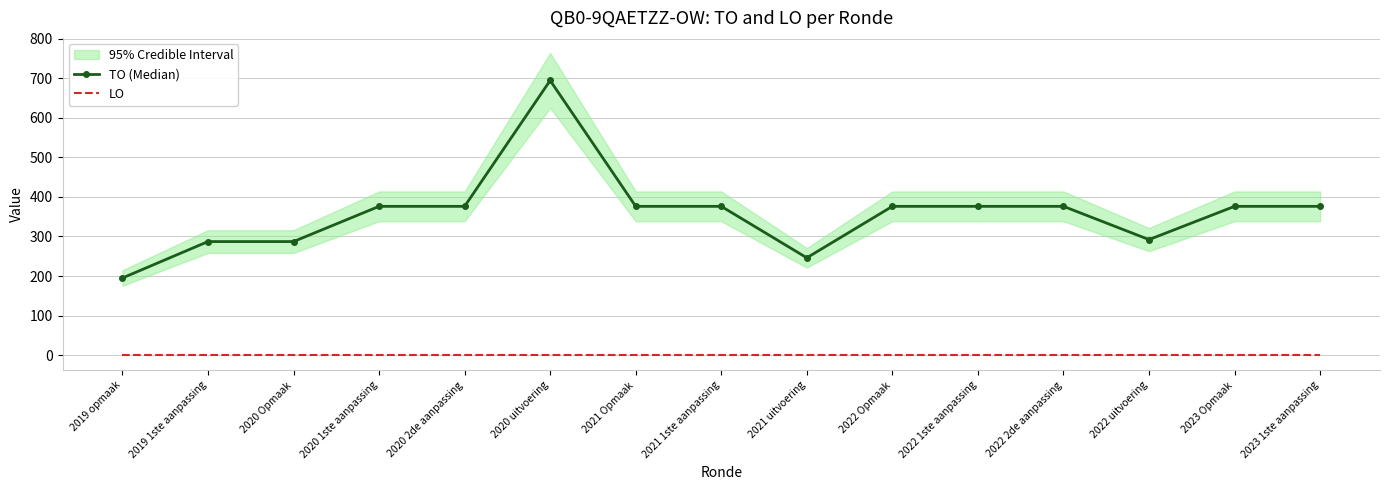

At how many categories does at least one series exceed 153?

15